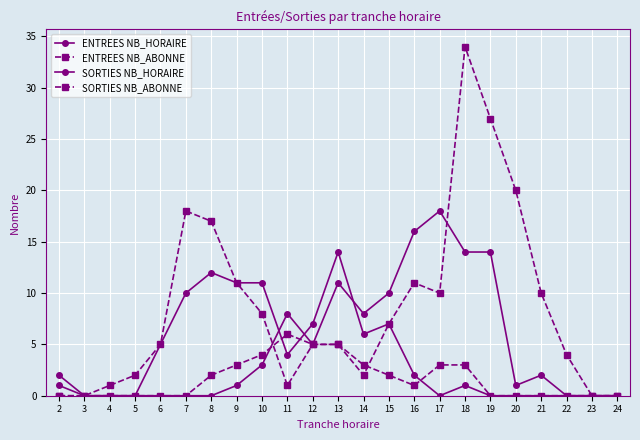

How many data points does each series have?

23